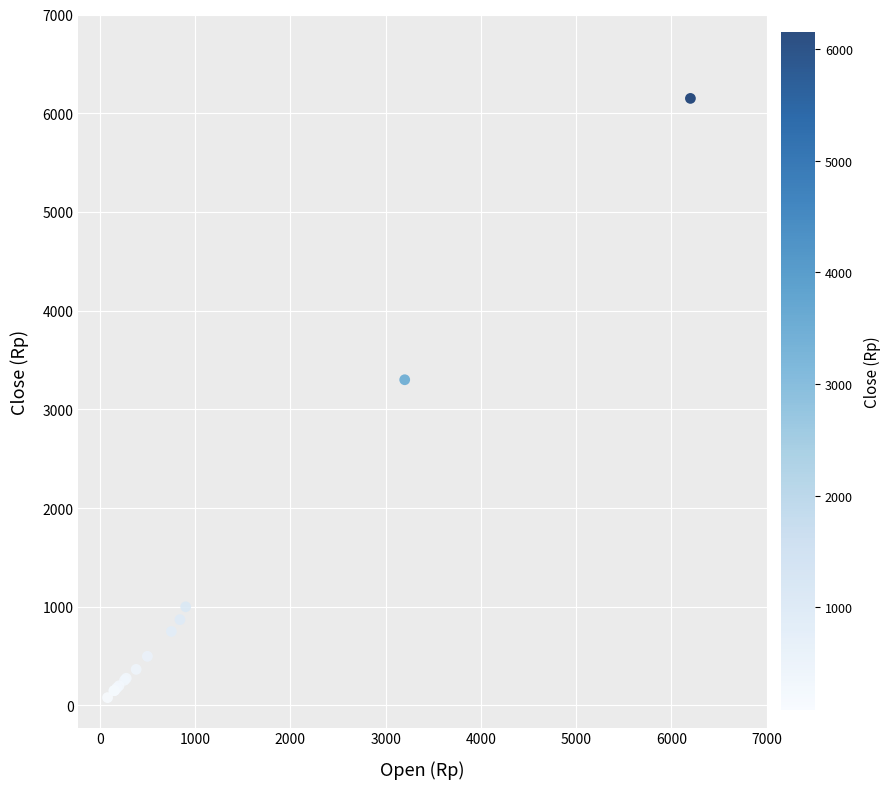

What Y value in the scatter plot is closest to 3115?

3300